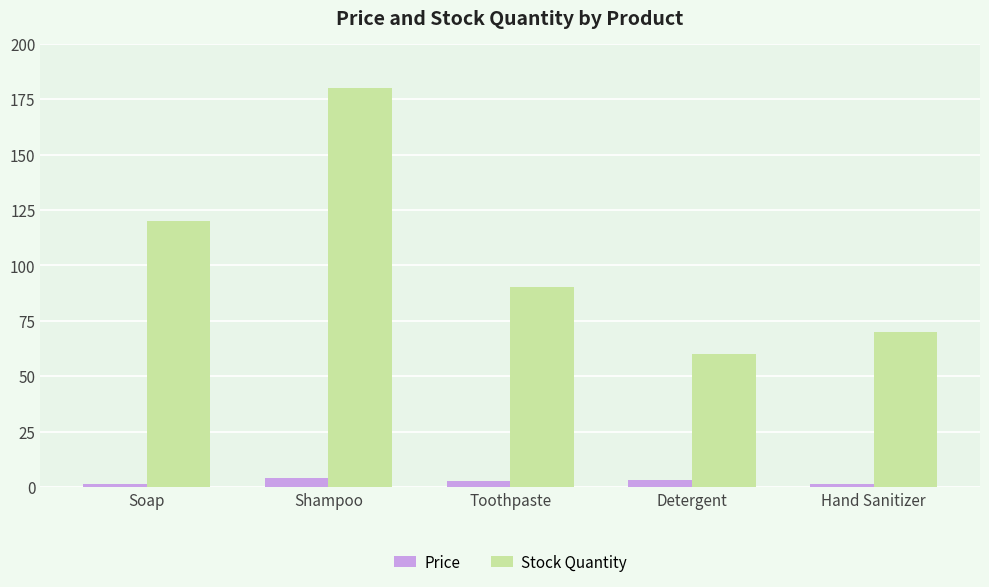

At which category is the sum across all series the highest?

Shampoo